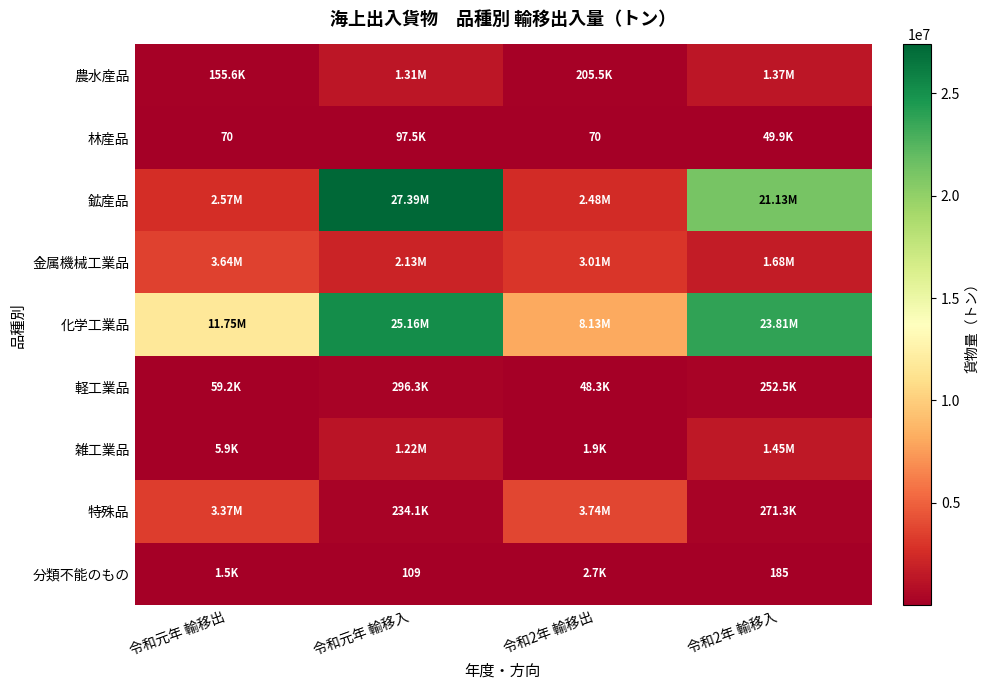

Where does the 軽工業品 series first go above 252514?

令和元年 輸移入